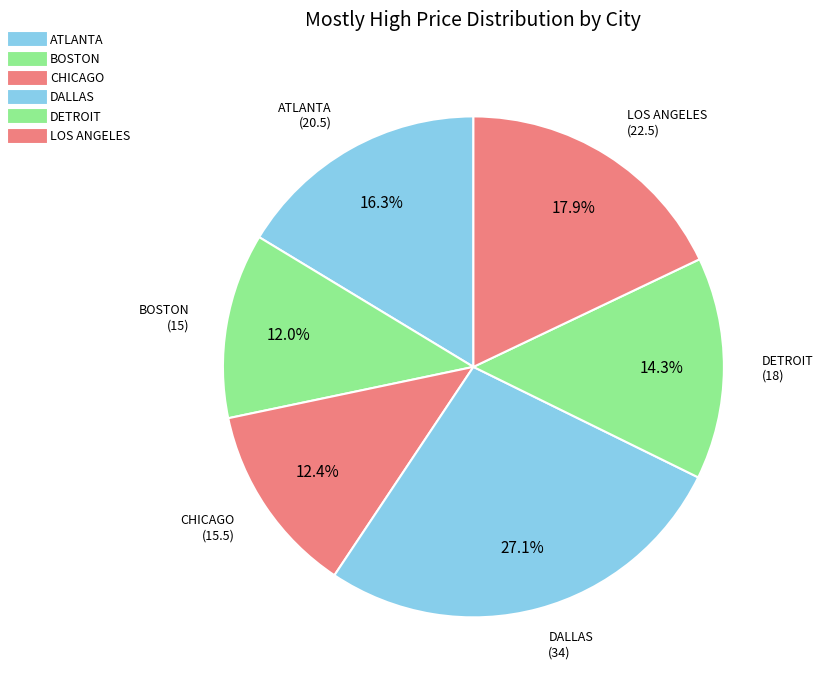

Count the number of slices in the pie.

6